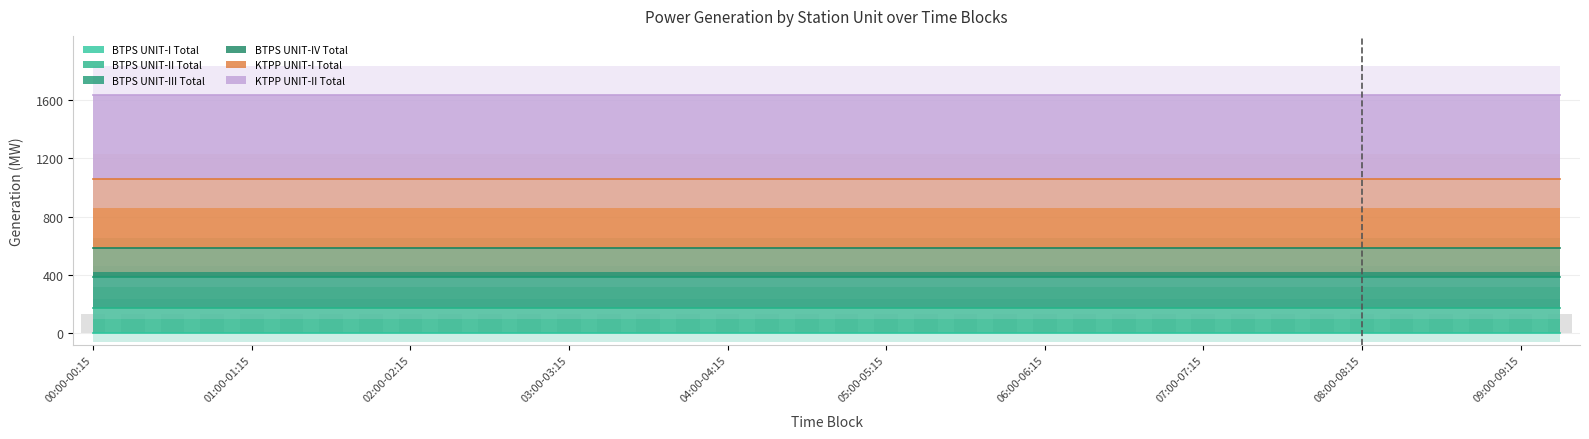

At which label is BTPS UNIT-I Total closest to 0?

00:00-00:15